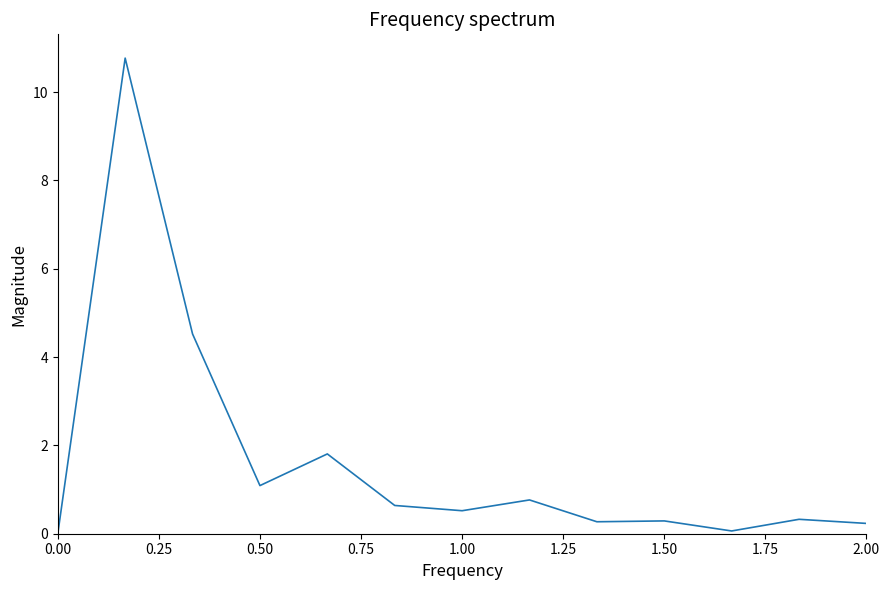

What is the difference between the maximum and minimum values?

10.8